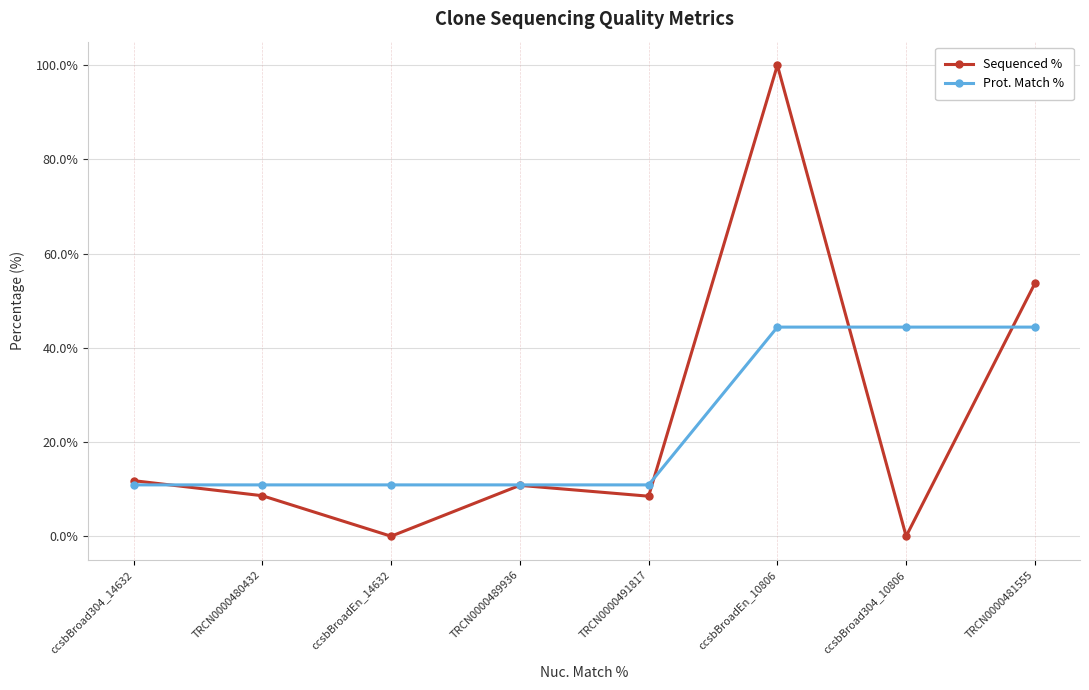

Read the Prot. Match % value at ccsbBroad304_14632.

10.9